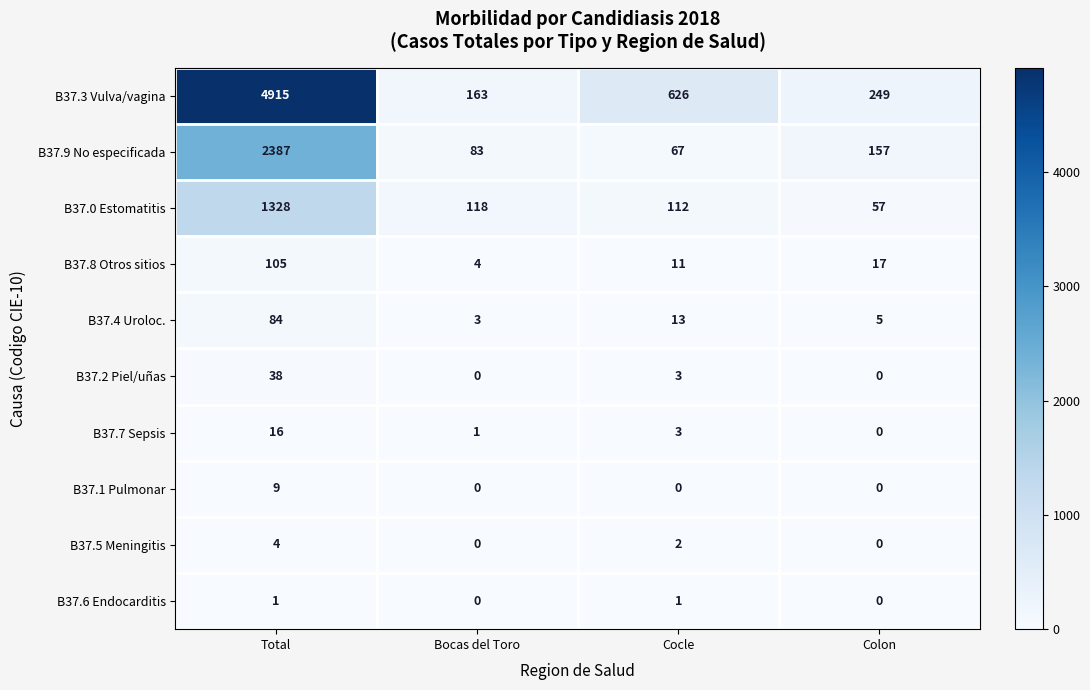

What is the difference between the maximum and minimum values in the B37.3 Vulva/vagina series?

4752